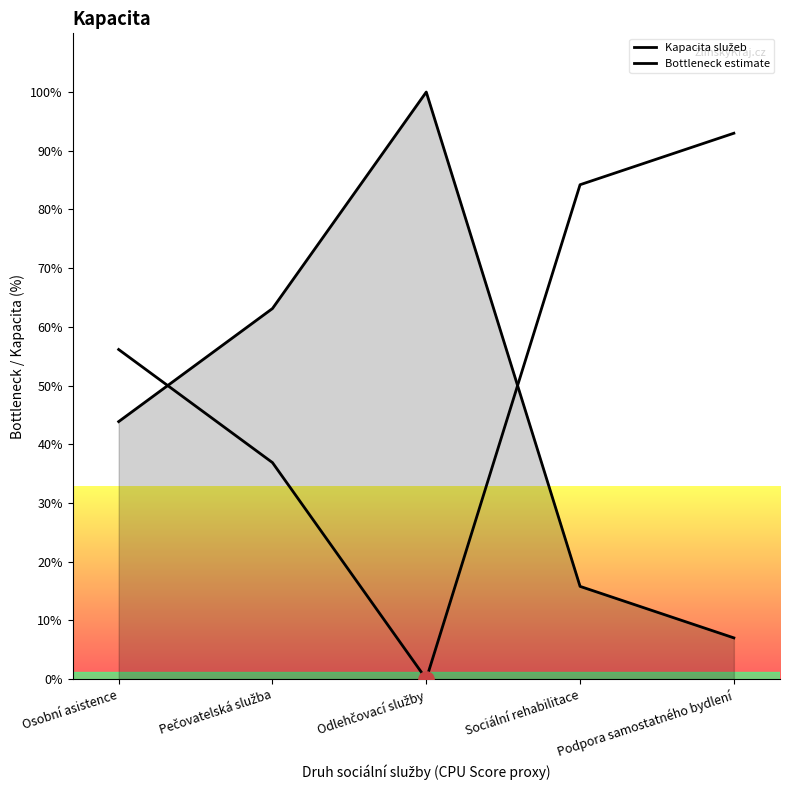

At how many categories does at least one series exceed 74?

3